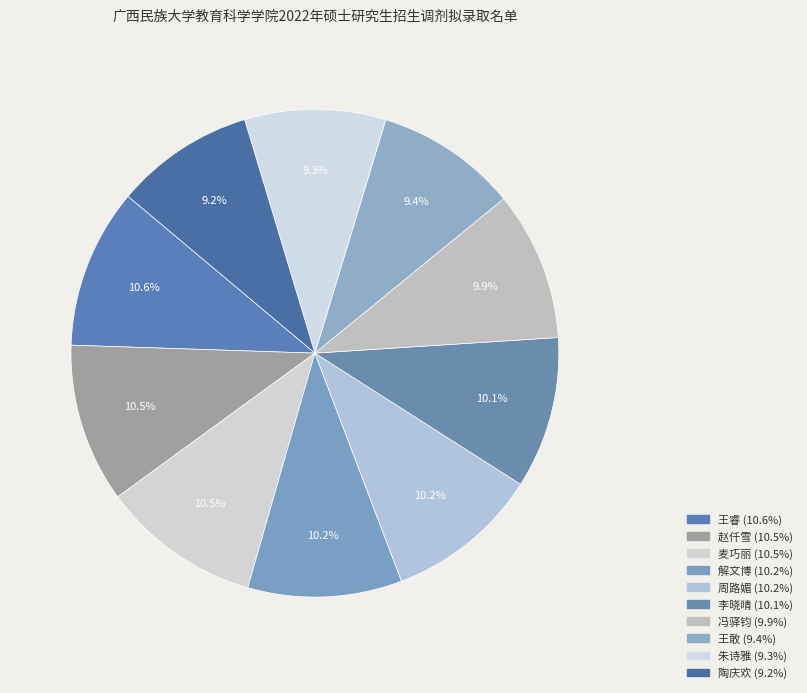

Does 周路媚 account for over 50% of the chart?

No